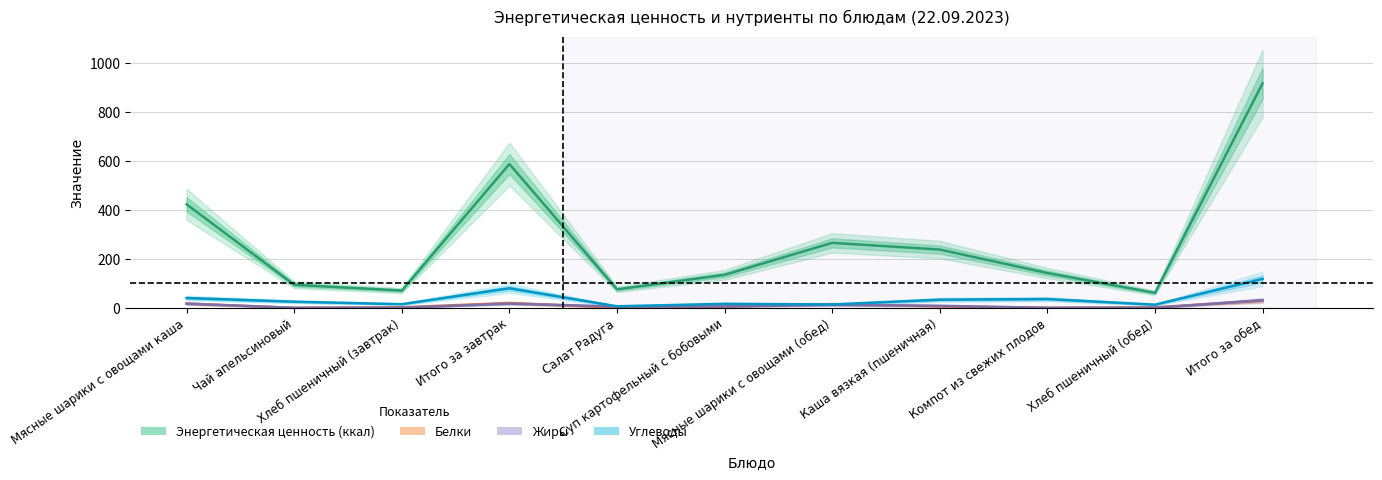

What is the difference between the highest and lowest values at Чай апельсиновый?

94.1